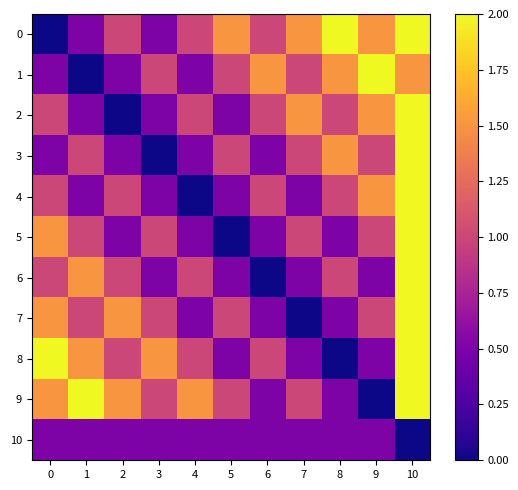

Reading right to left, transcribe all the data shown in this chart.

0: 10=2.0	9=1.5	8=2.0	7=1.5	6=1.0	5=1.5	4=1.0	3=0.5	2=1.0	1=0.5	0=0.0
1: 10=1.5	9=2.0	8=1.5	7=1.0	6=1.5	5=1.0	4=0.5	3=1.0	2=0.5	1=0.0	0=0.5
2: 10=2.0	9=1.5	8=1.0	7=1.5	6=1.0	5=0.5	4=1.0	3=0.5	2=0.0	1=0.5	0=1.0
3: 10=2.0	9=1.0	8=1.5	7=1.0	6=0.5	5=1.0	4=0.5	3=0.0	2=0.5	1=1.0	0=0.5
4: 10=2.0	9=1.5	8=1.0	7=0.5	6=1.0	5=0.5	4=0.0	3=0.5	2=1.0	1=0.5	0=1.0
5: 10=2.0	9=1.0	8=0.5	7=1.0	6=0.5	5=0.0	4=0.5	3=1.0	2=0.5	1=1.0	0=1.5
6: 10=2.0	9=0.5	8=1.0	7=0.5	6=0.0	5=0.5	4=1.0	3=0.5	2=1.0	1=1.5	0=1.0
7: 10=2.0	9=1.0	8=0.5	7=0.0	6=0.5	5=1.0	4=0.5	3=1.0	2=1.5	1=1.0	0=1.5
8: 10=2.0	9=0.5	8=0.0	7=0.5	6=1.0	5=0.5	4=1.0	3=1.5	2=1.0	1=1.5	0=2.0
9: 10=2.0	9=0.0	8=0.5	7=1.0	6=0.5	5=1.0	4=1.5	3=1.0	2=1.5	1=2.0	0=1.5
10: 10=0.0	9=0.5	8=0.5	7=0.5	6=0.5	5=0.5	4=0.5	3=0.5	2=0.5	1=0.5	0=0.5